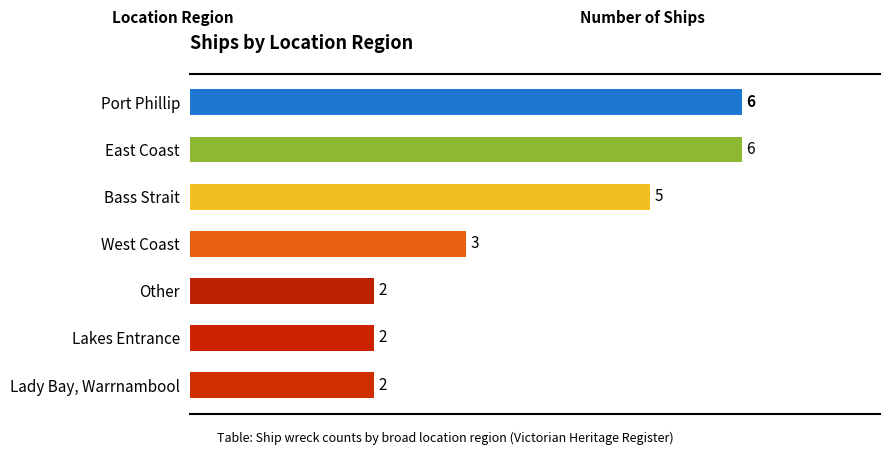

What is the approximate value at Other?

2